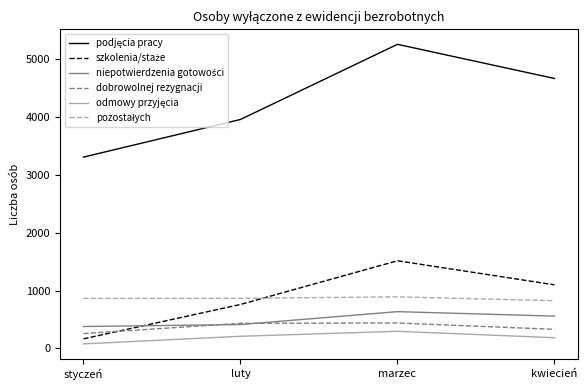

Does the chart have visible grid lines?

No